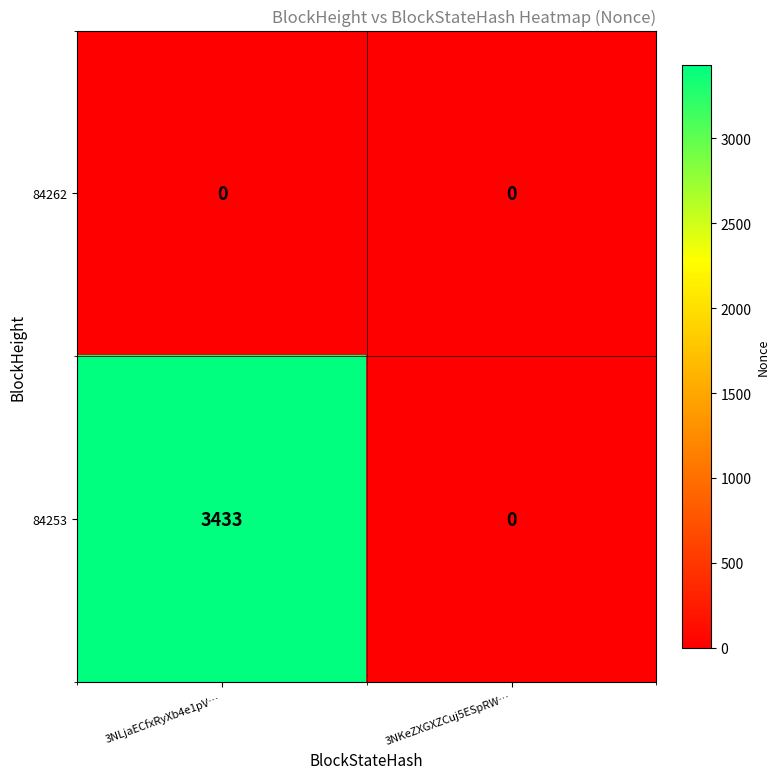

How many categories are shown in the chart?

2